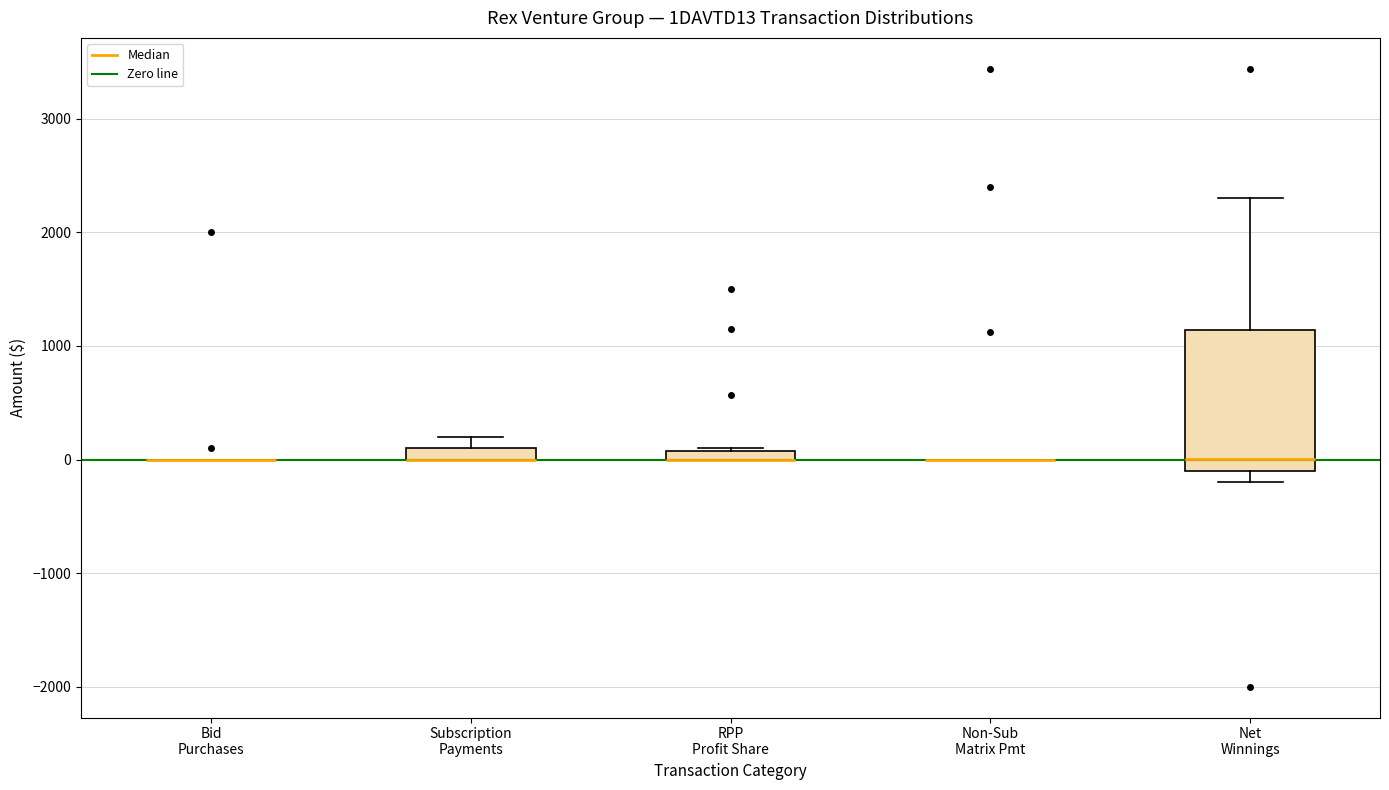

Comparing the boxes themselves (not the whiskers), which one is the tallest?

Net Winnings